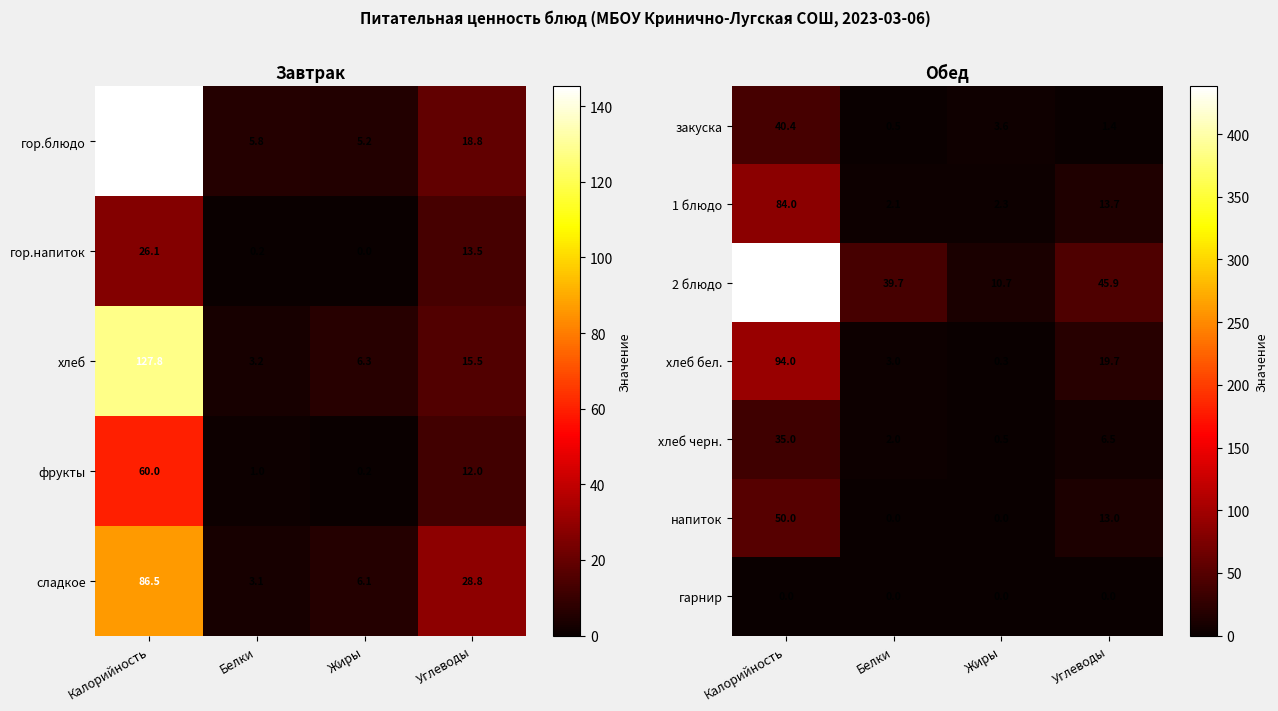

Is the value of напиток at Калорийность greater than the value of 1 блюдо at Калорийность?

No